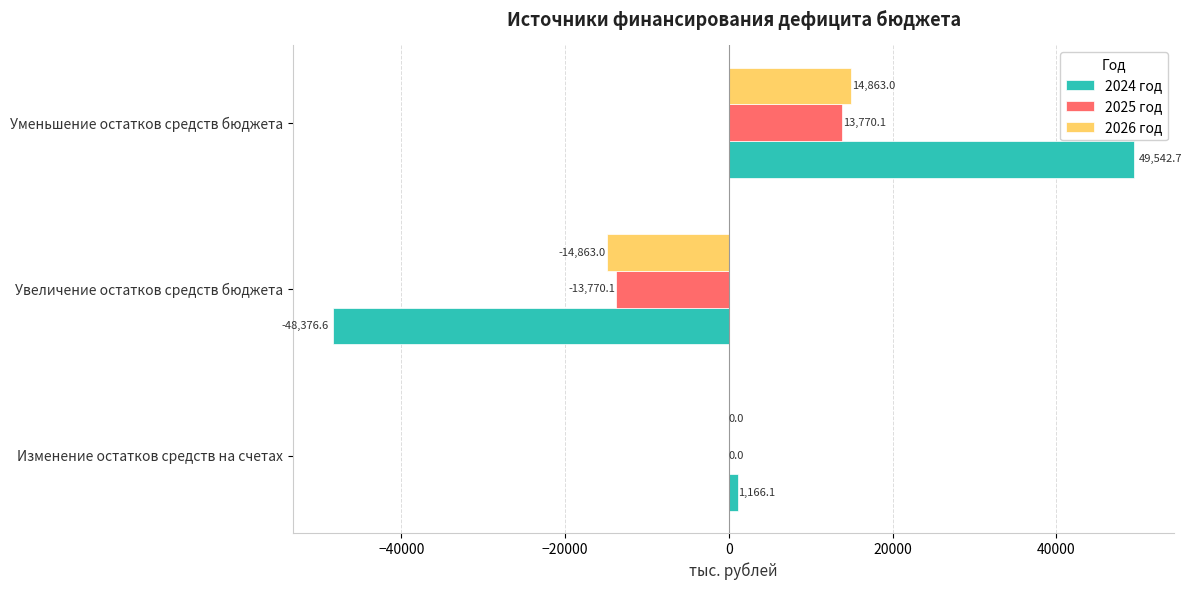

Where is 2024 год nearest to the value 583?

Изменение остатков средств на счетах